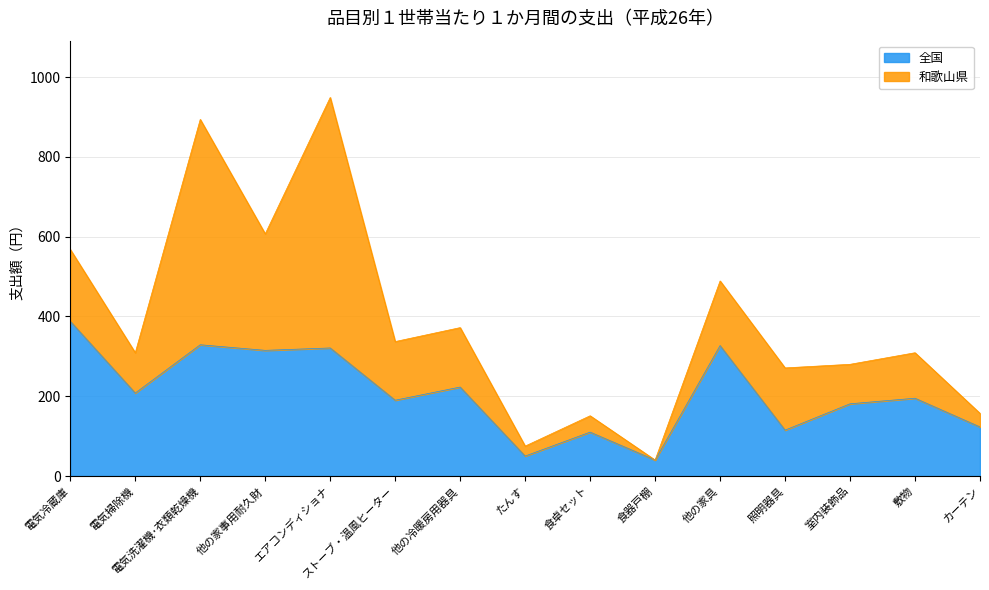

What position from the left is 食器戸棚?

10